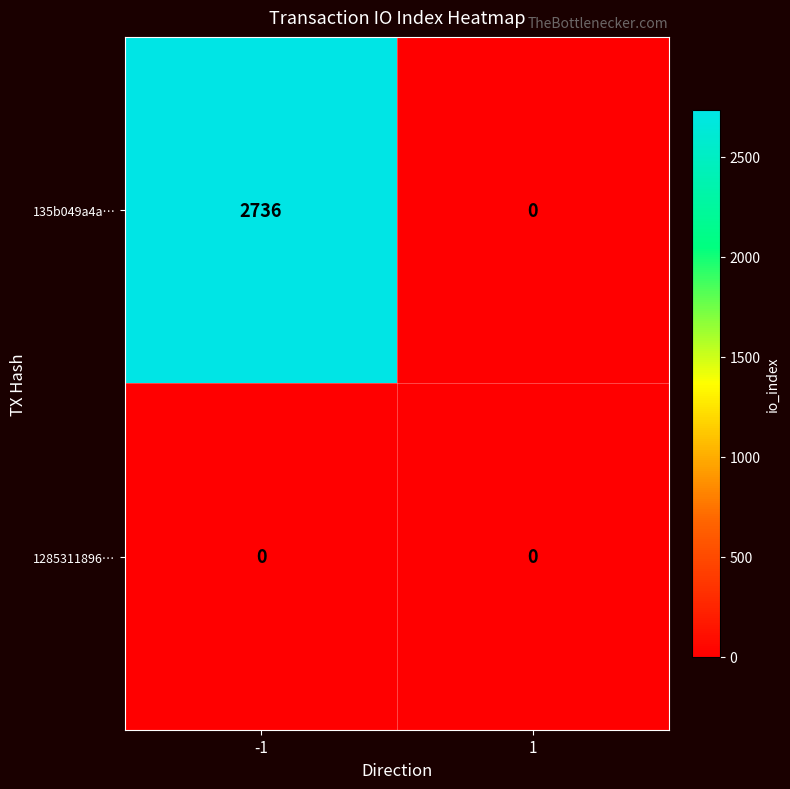

The value of 135b049a4a… at -1 is 559. True or false?

False